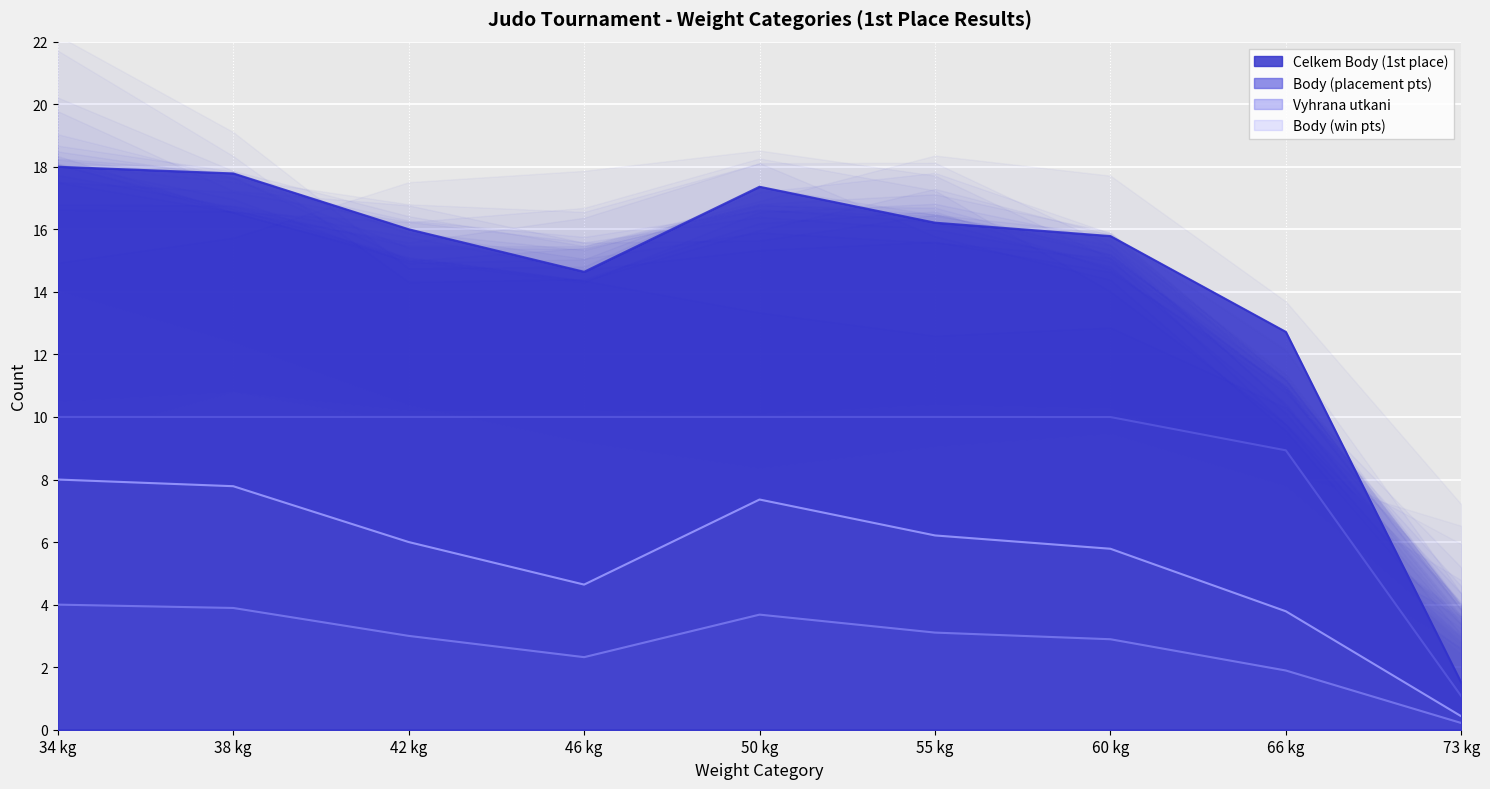

Does the chart display data point markers on the line(s)?

No